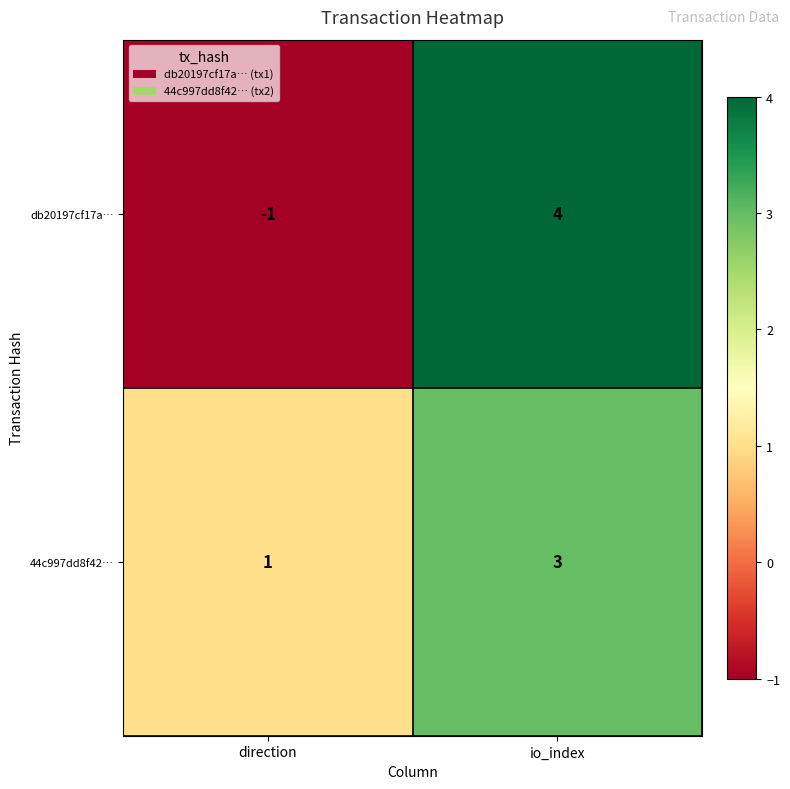

The db20197cf17a… series shows 4 at io_index. True or false?

True